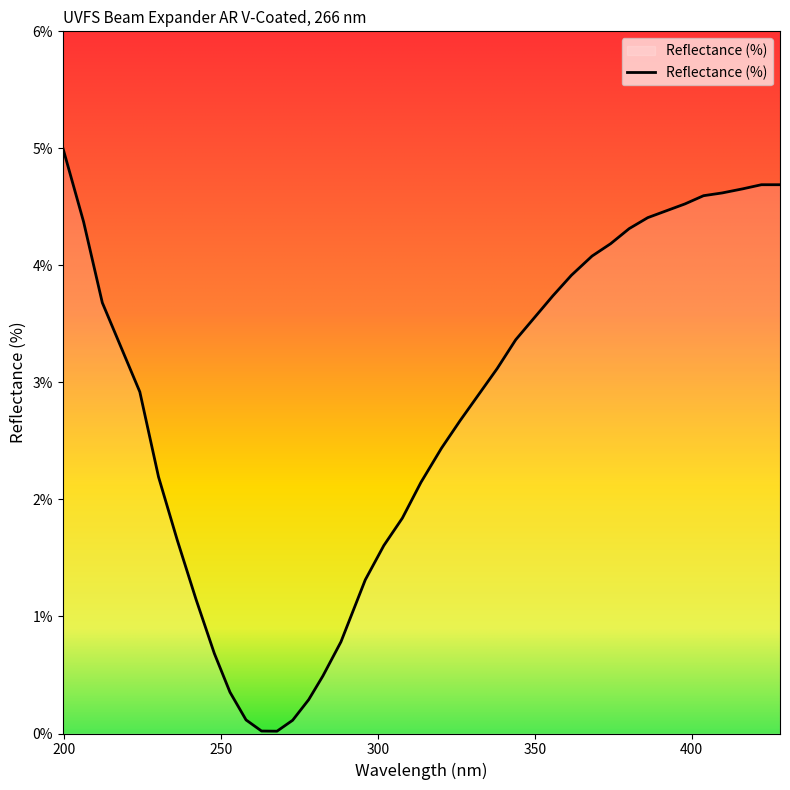

What is the average value?

2.7